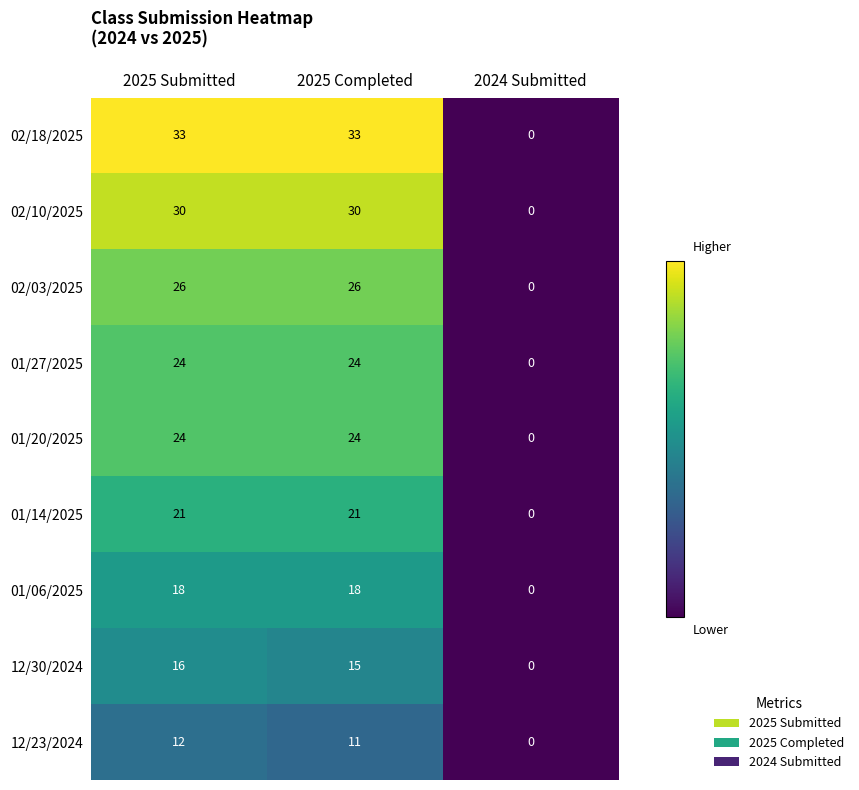

Which series has the largest range (max minus min)?

02/18/2025